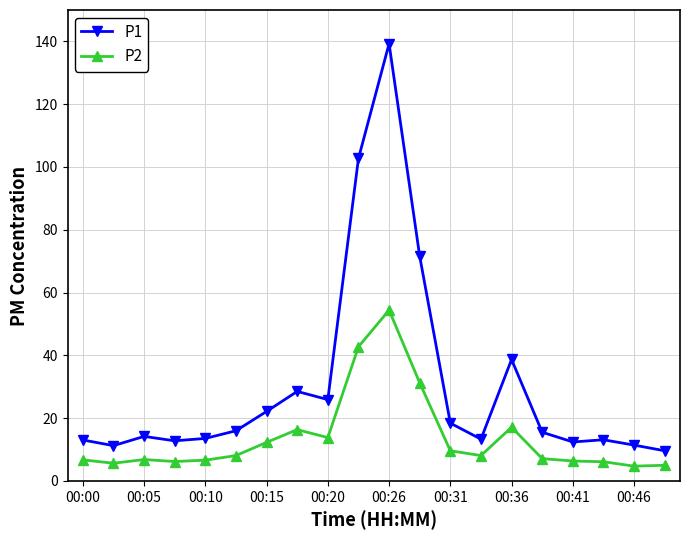

What is the difference between the maximum and second lowest values in the P1 series?

128.0